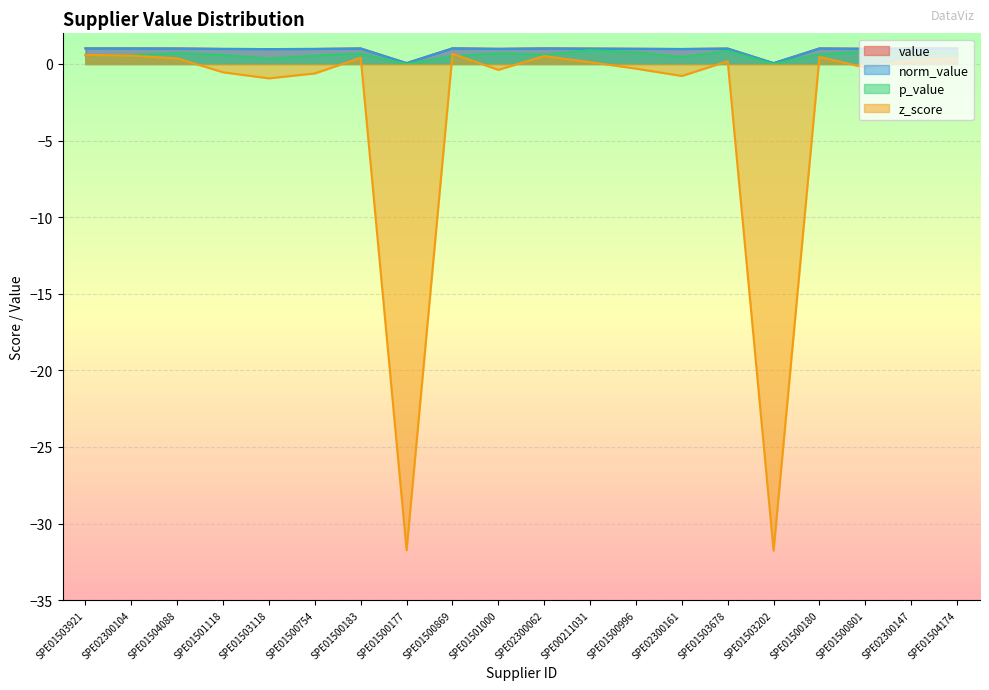

How many data points in p_value are above 0?

18